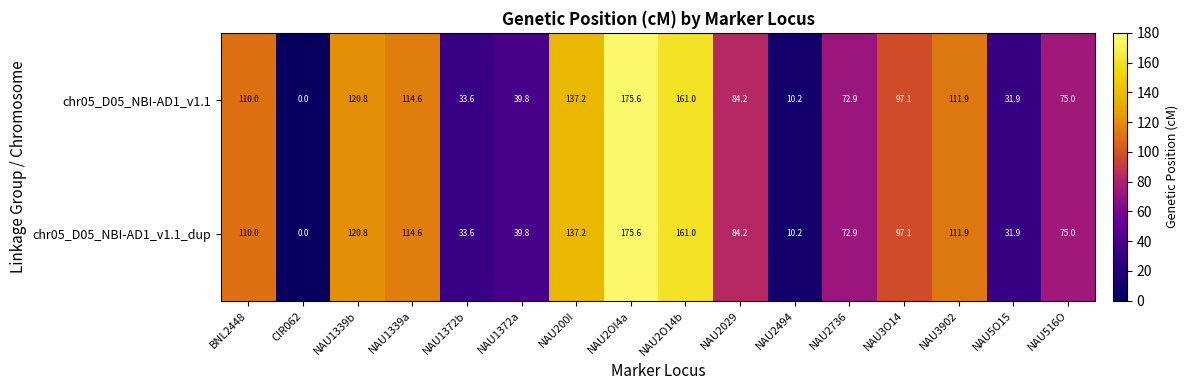

What is the sum of the chr05_D05_NBI-AD1_v1.1_dup values at NAU516O and NAU3O14?

172.1